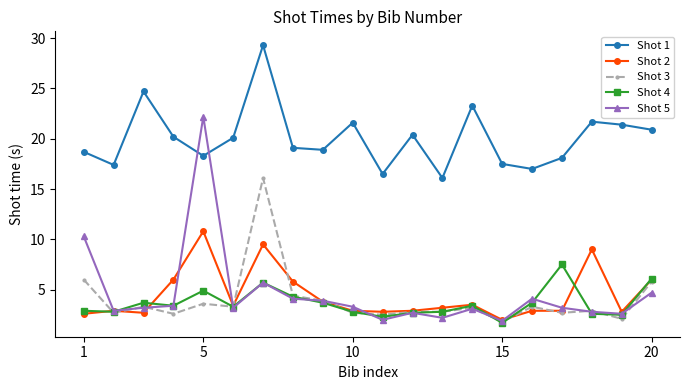

List the series in order of their peak value, lowest first.

Shot 4, Shot 2, Shot 3, Shot 5, Shot 1